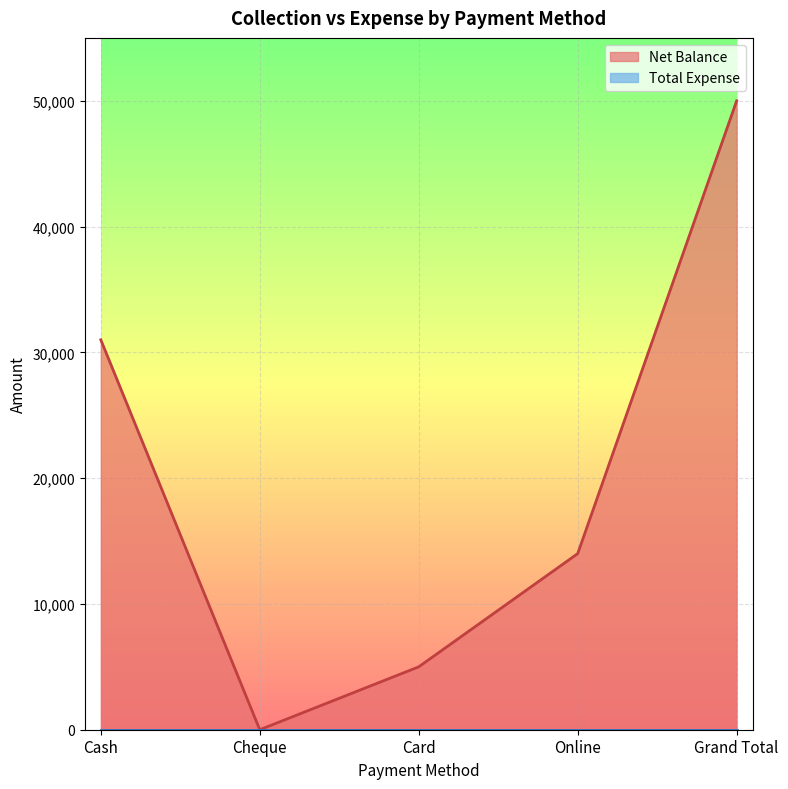

What is the change in value from Cash to Card?

-26000